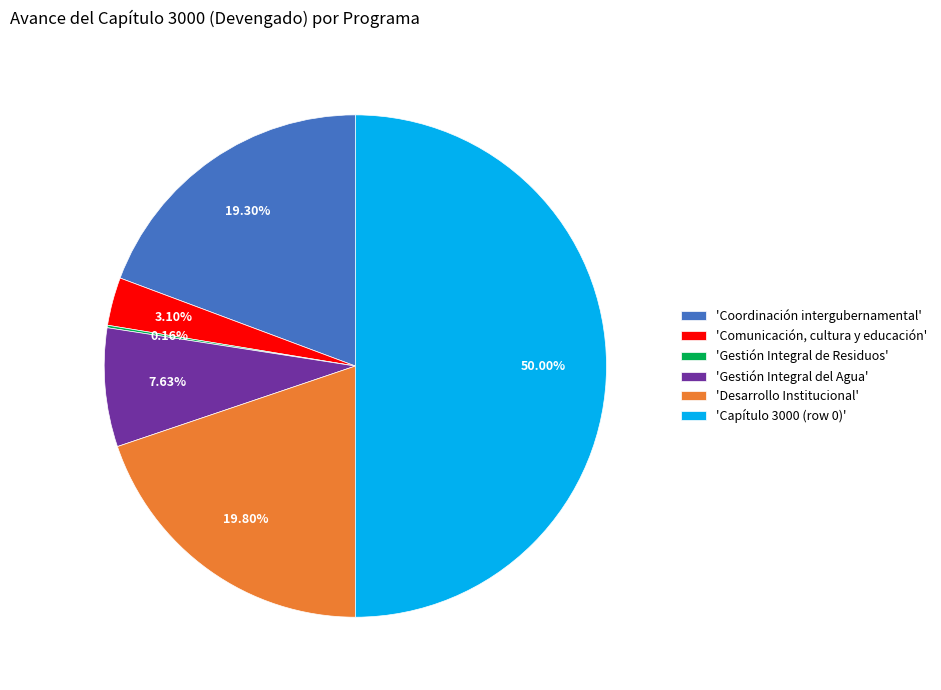

Is 'Coordinación intergubernamental' the majority of the pie?

No